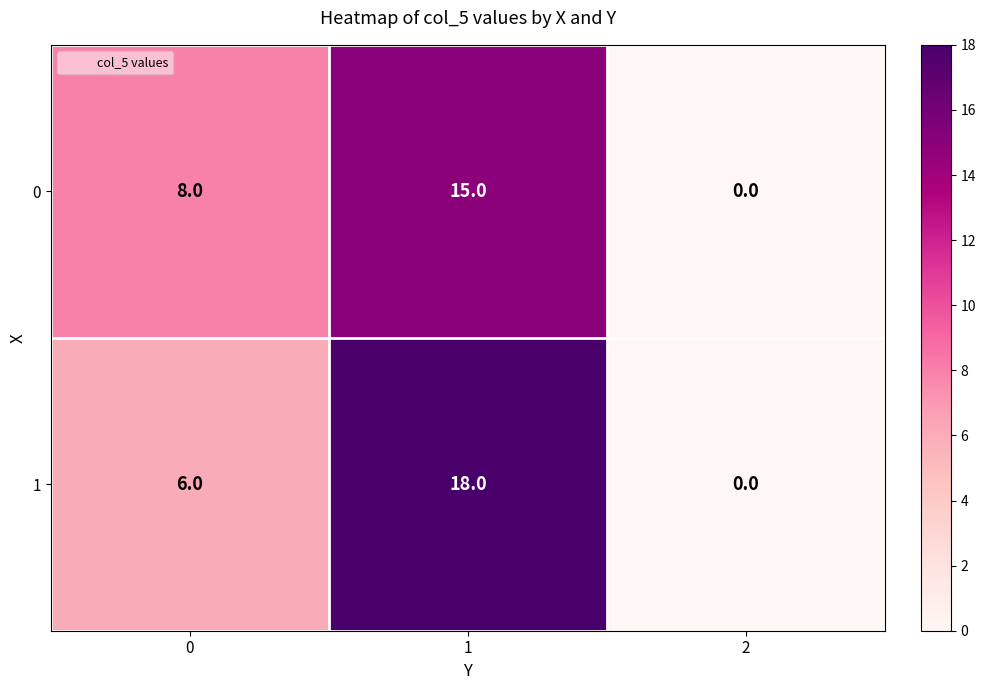

Which series has the largest total across all categories?

1